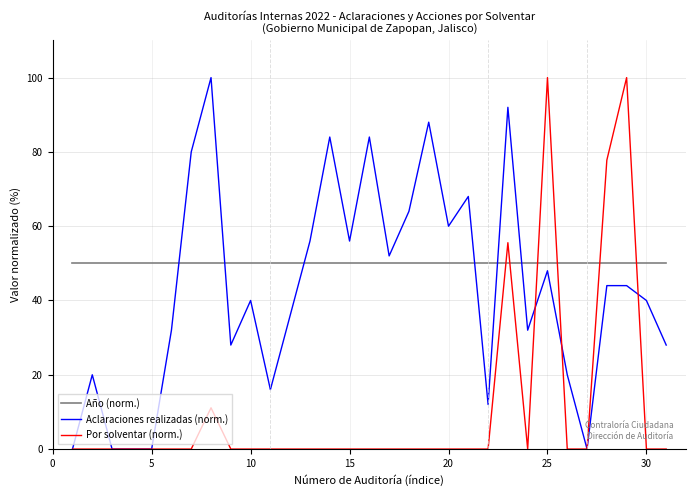

Does the chart display data point markers on the line(s)?

No